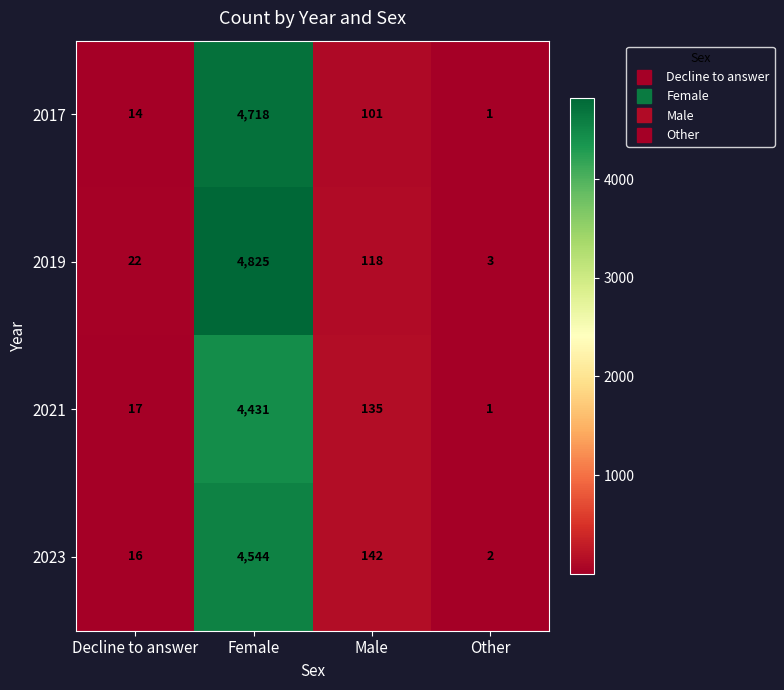

Reading right to left, what are all the values shown in this chart?

2017: 1	101	4718	14
2019: 3	118	4825	22
2021: 1	135	4431	17
2023: 2	142	4544	16